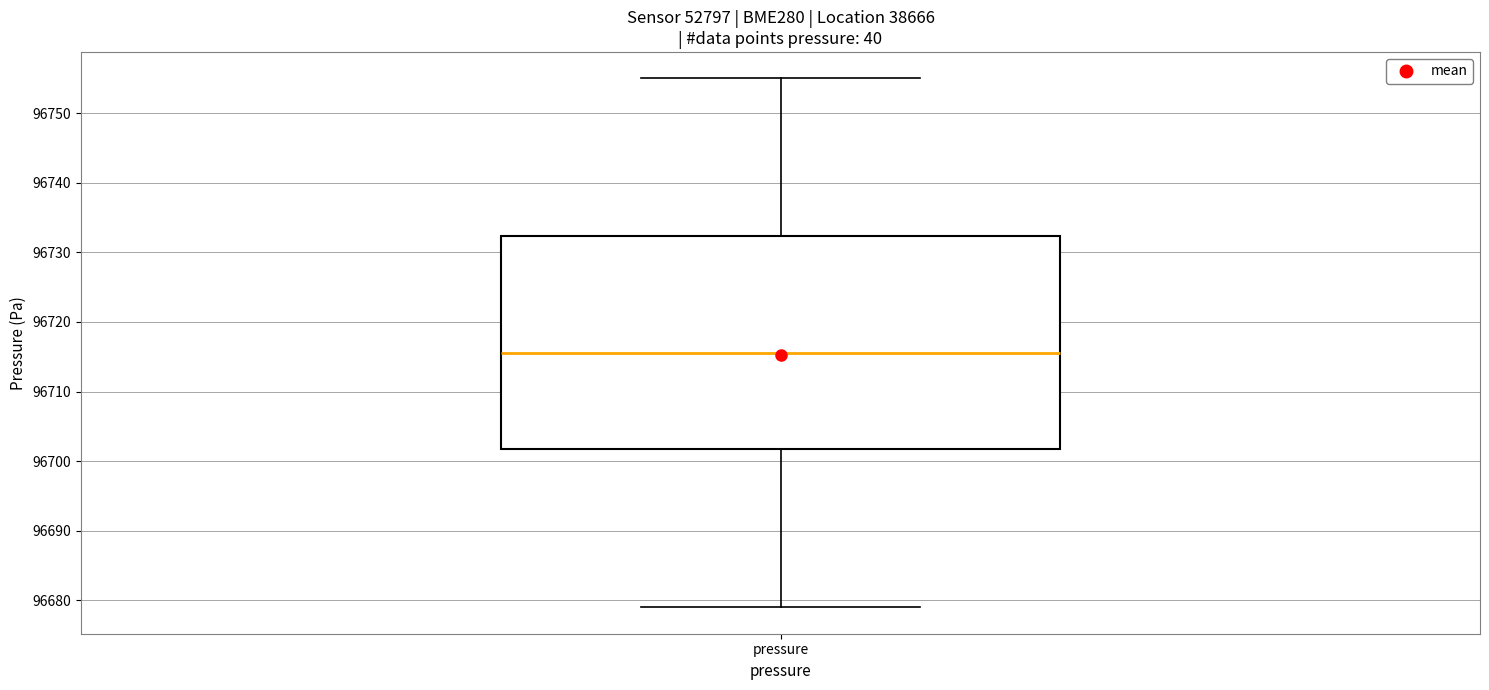

Transcribe this box plot: give where the median line is, the range the box spans, and where the two whiskers end, as read against the y-axis. The values are not printed on the chart, so give them approximately, as read against the axis.

median 96716, box 96702 to 96732, whiskers 96679 to 96755